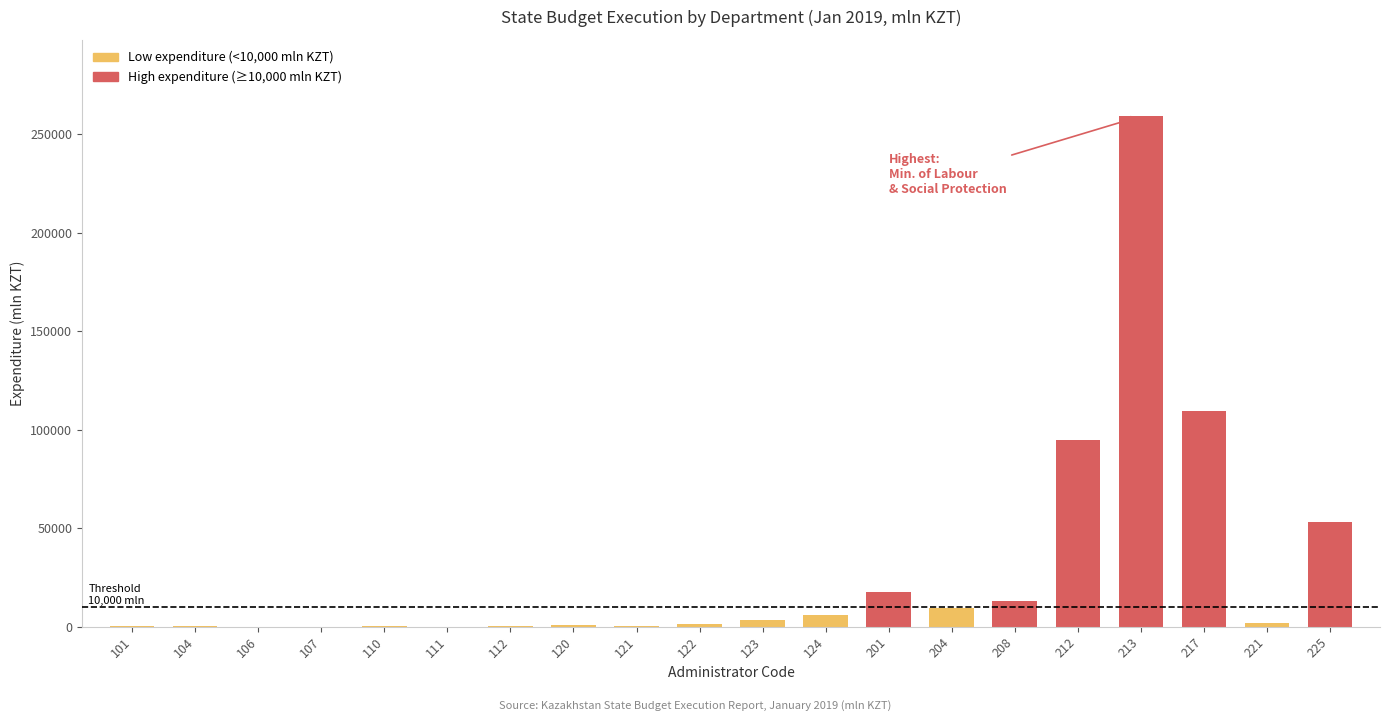

What is the average value?

28551.8